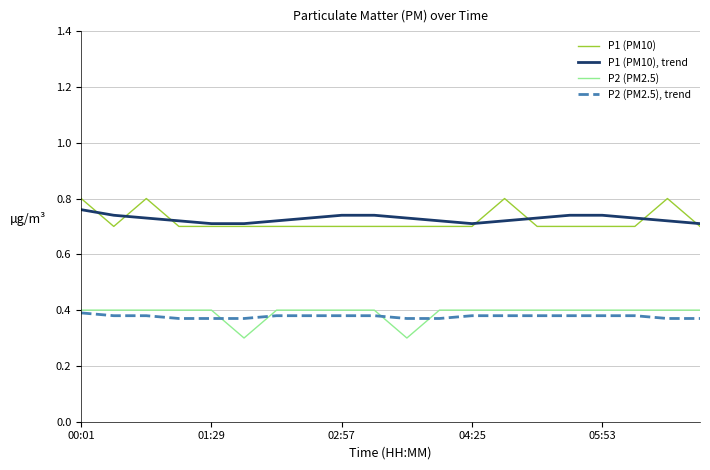

Rank the series by their maximum value, from highest to lowest.

P1 (PM10), P1 (PM10), trend, P2 (PM2.5), P2 (PM2.5), trend